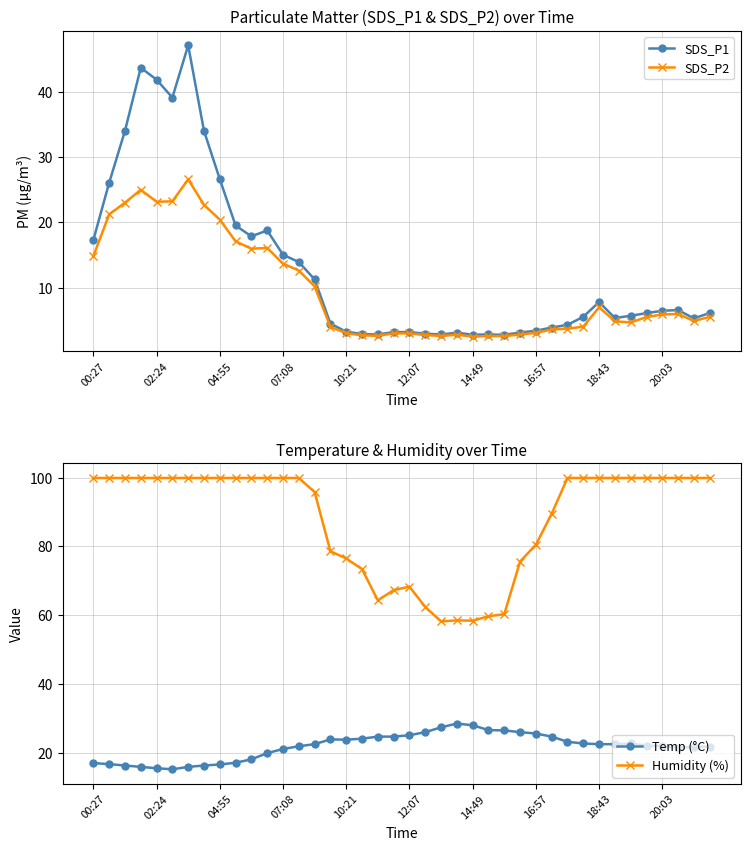

True or false: SDS_P2 has more than 1 interior local peaks.

True